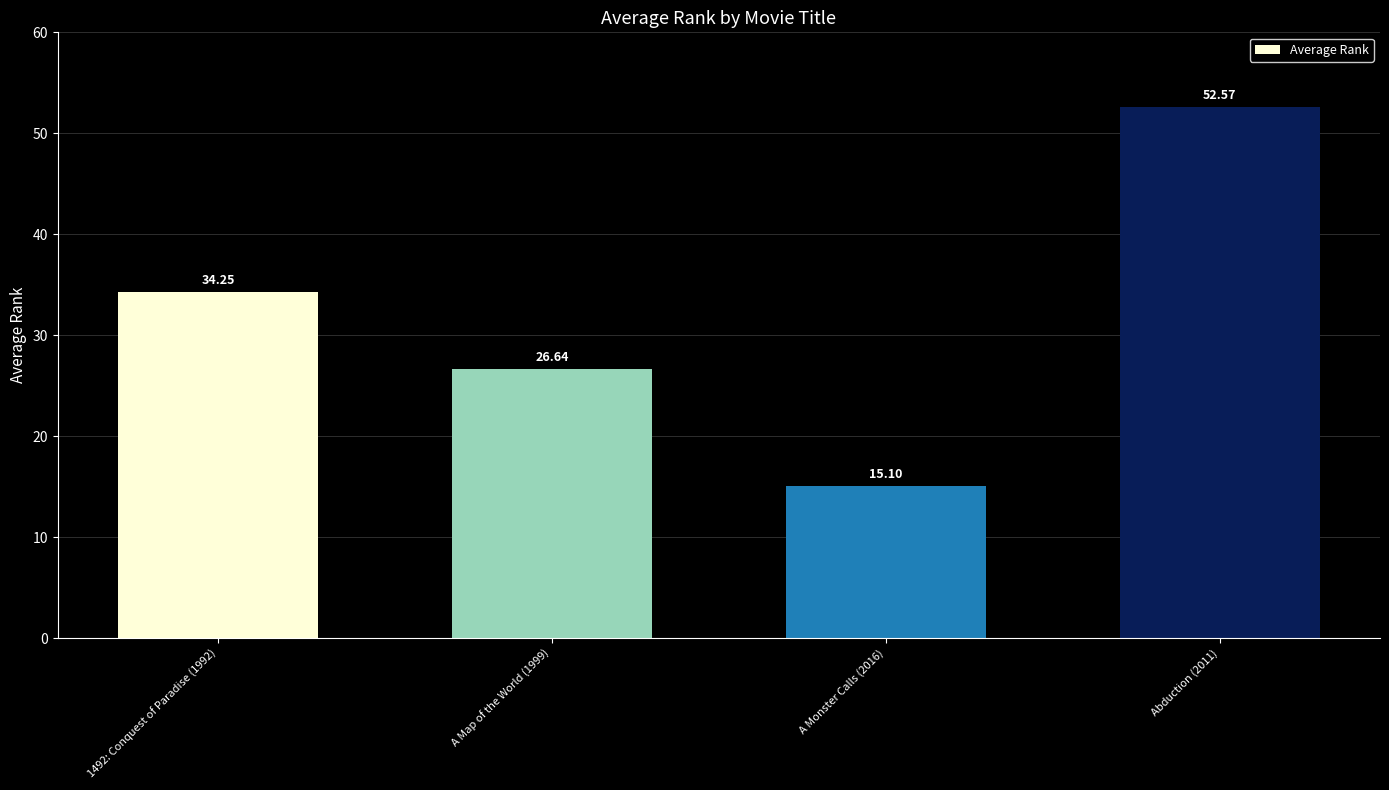

What is the approximate value at A Map of the World (1999)?

26.6